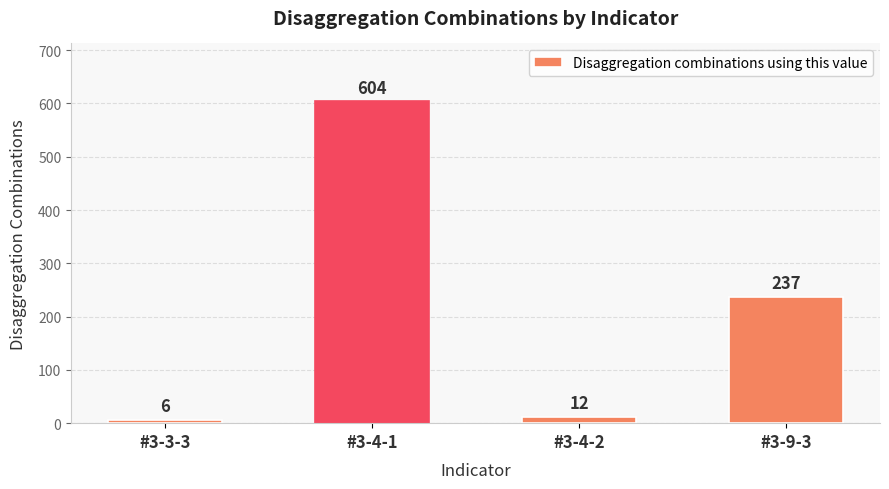

Rank the categories by value from highest to lowest.

#3-4-1, #3-9-3, #3-4-2, #3-3-3